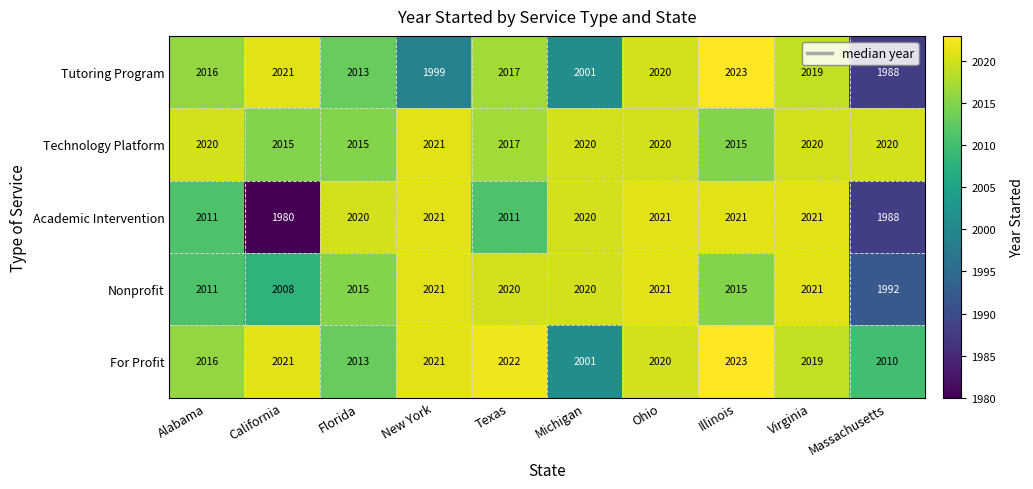

At how many categories does at least one series exceed 2018?

10